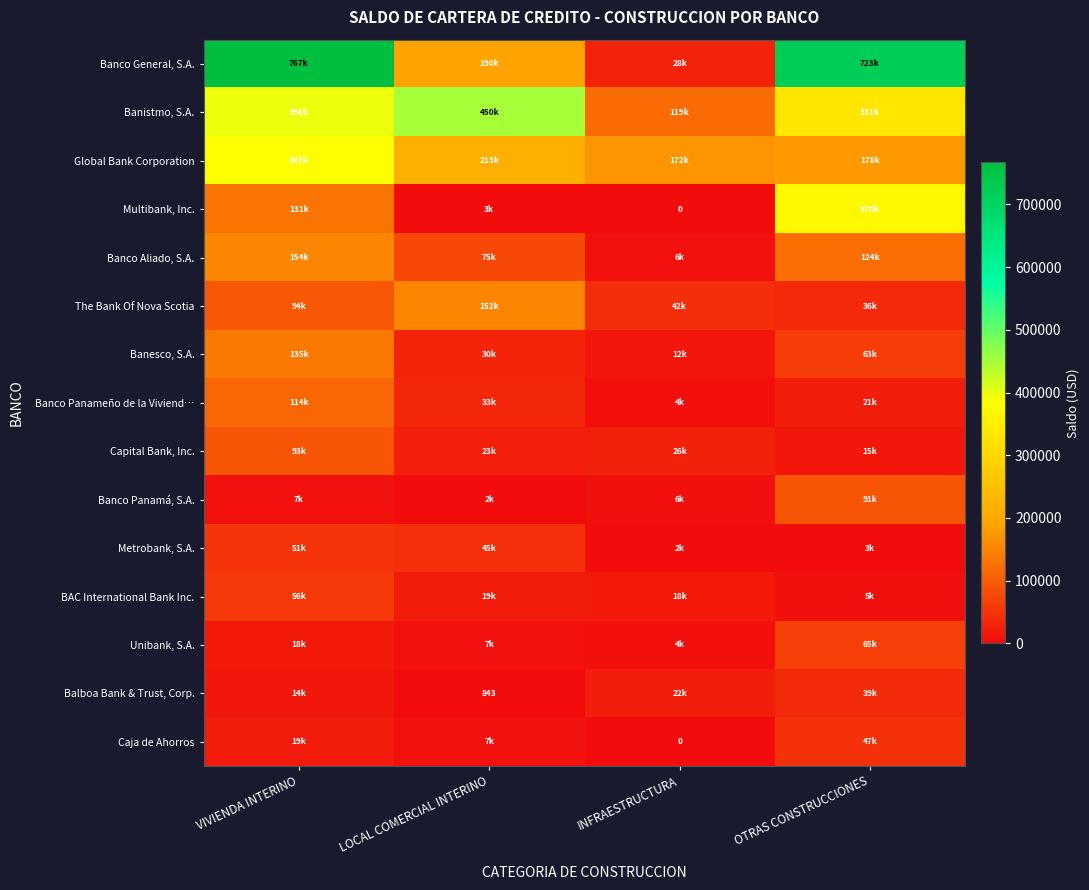

At VIVIENDA INTERINO, list the series in order from largest to smallest.

Banco General, S.A., Banistmo, S.A., Global Bank Corporation, Banco Aliado, S.A., Banesco, S.A., Multibank, Inc., Banco Panameño de la Viviend…, The Bank Of Nova Scotia, Capital Bank, Inc., BAC International Bank Inc., Metrobank, S.A., Caja de Ahorros, Unibank, S.A., Balboa Bank & Trust, Corp., Banco Panamá, S.A.